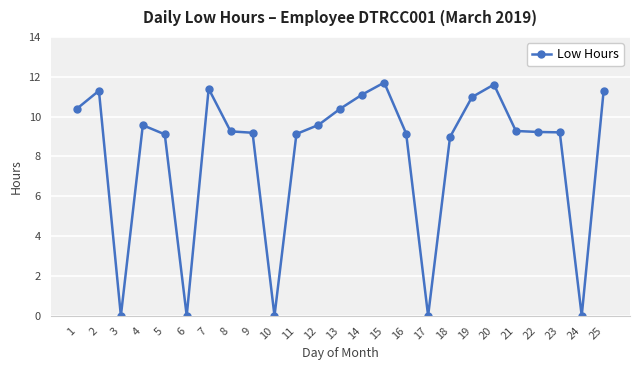

What is the difference between the maximum and minimum values?

11.7